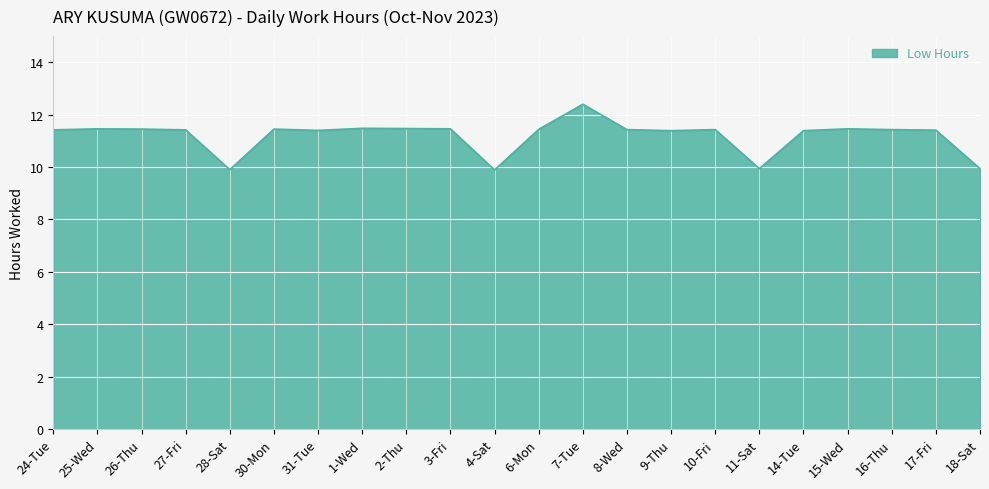

What is the sum of the values at 25-Wed and 28-Sat?

21.4